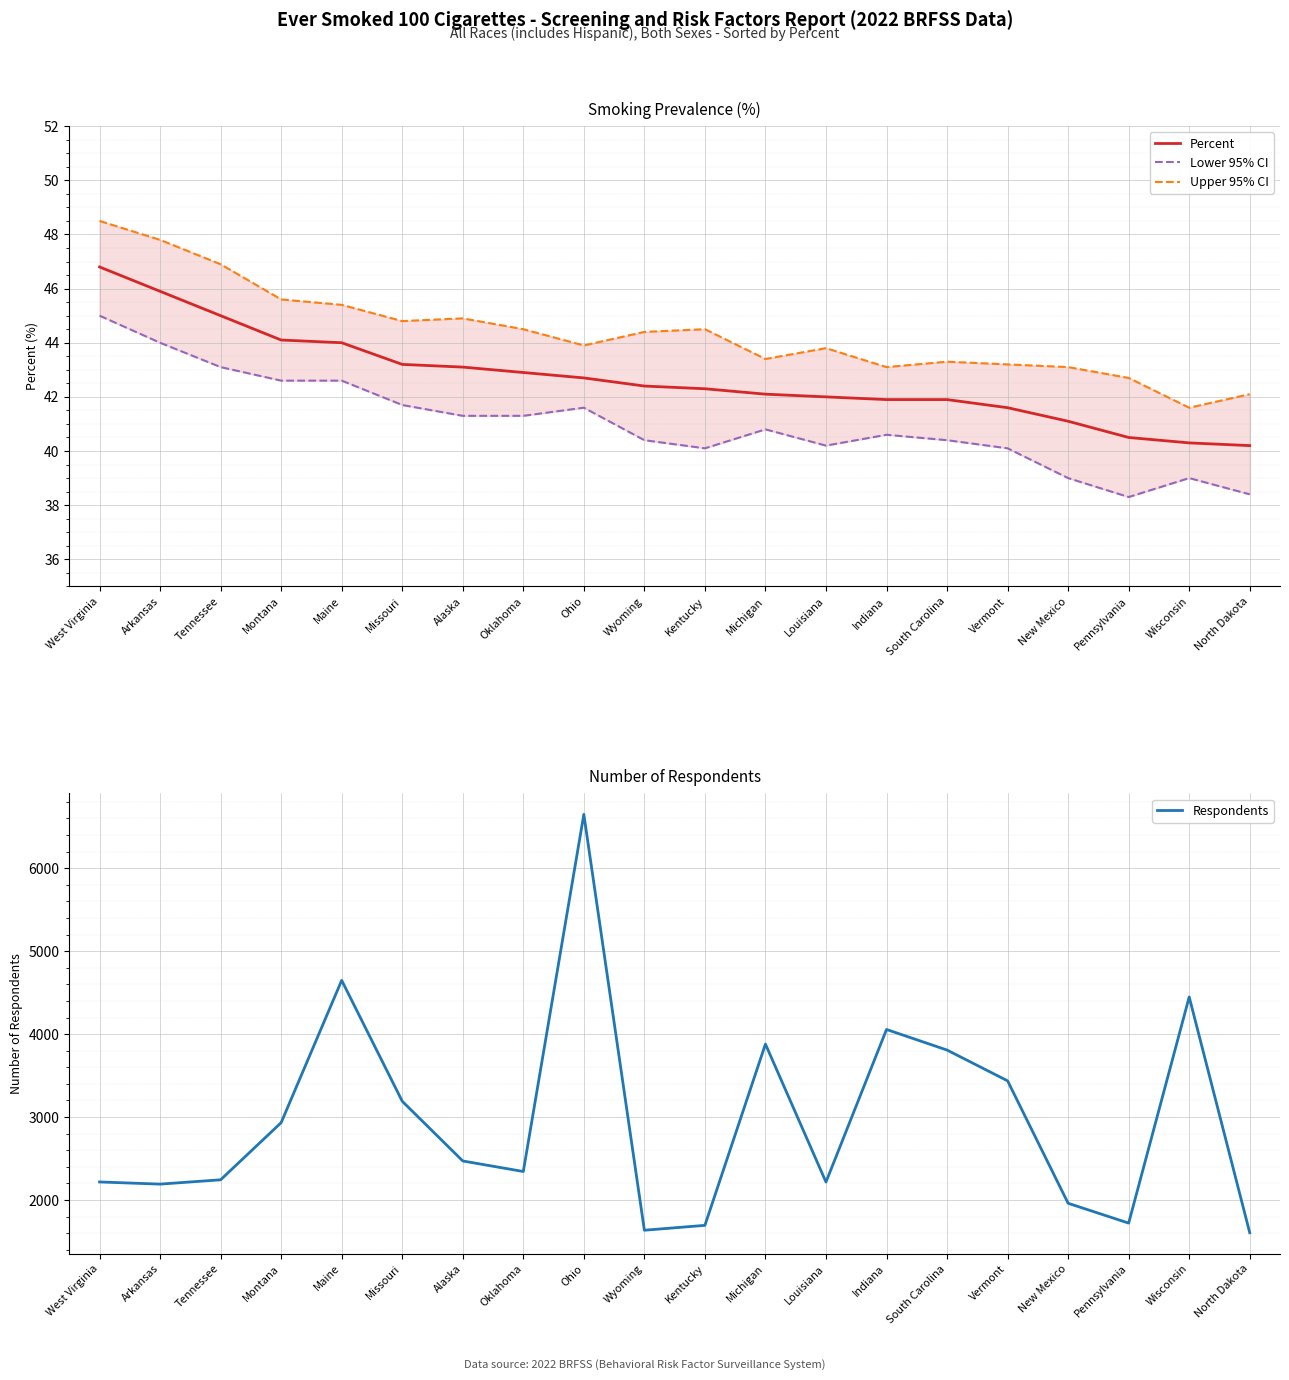

What is the label of the 6th point from the left?

Missouri